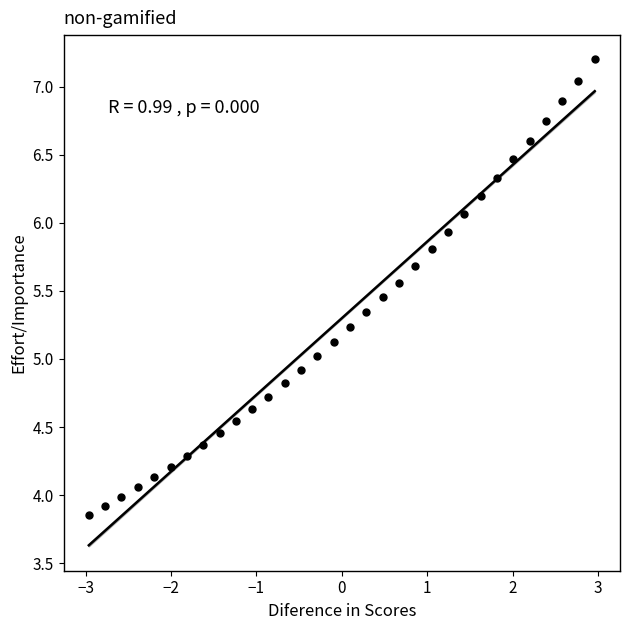

What is the range of Y values (max minus min)?

3.4